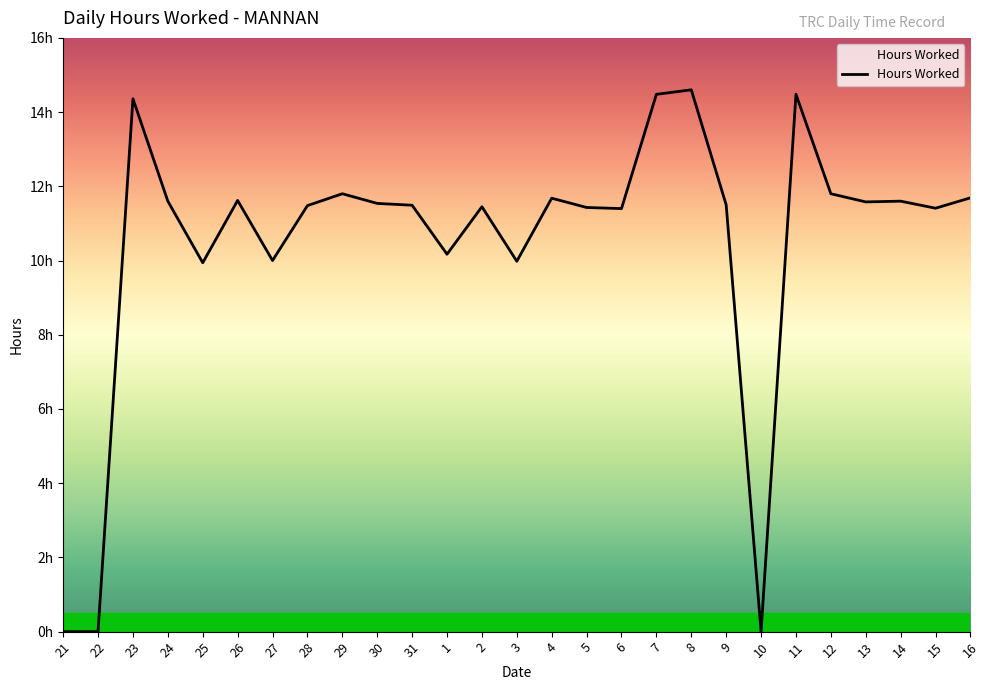

Reading left to right, extract all data points from this chart.

0.0	0.0	14.4	11.6	9.9	11.6	10.0	11.5	11.8	11.5	11.5	10.2	11.4	10.0	11.7	11.4	11.4	14.5	14.6	11.5	0.0	14.5	11.8	11.6	11.6	11.4	11.7